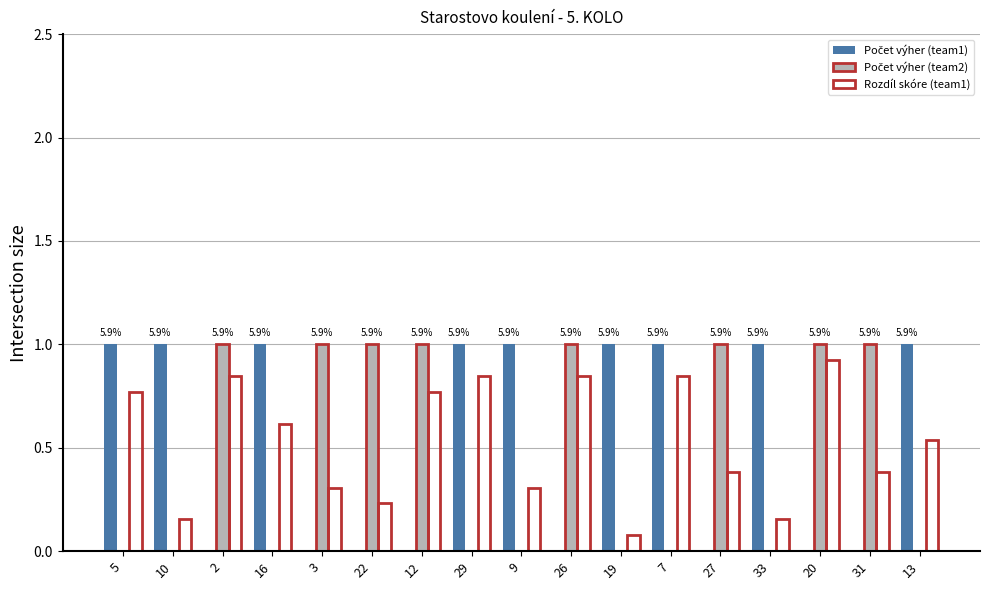

The Rozdíl skóre (team1) series shows 0.3 at 9. True or false?

True